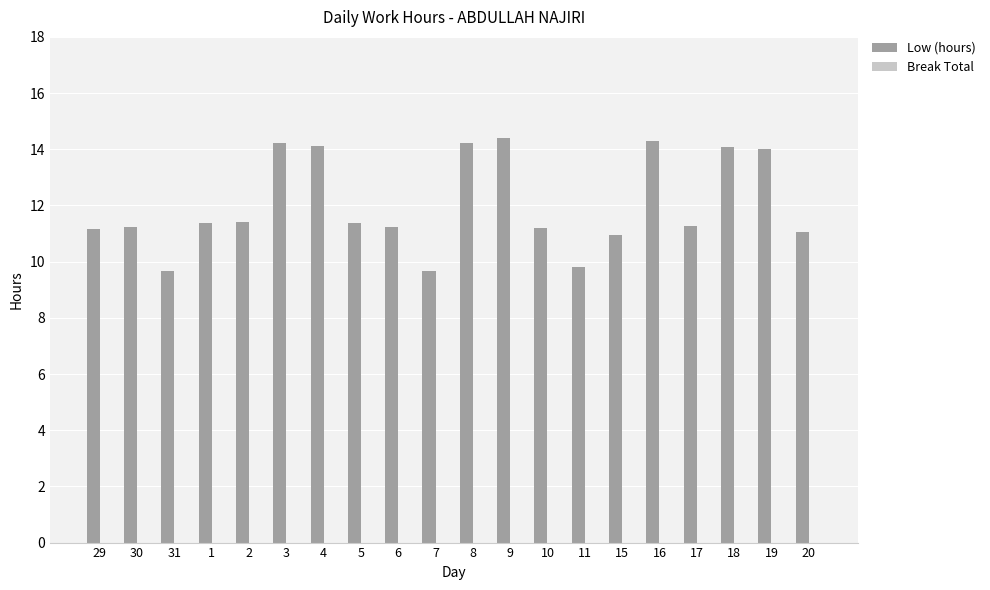

Does the chart contain any negative values?

No